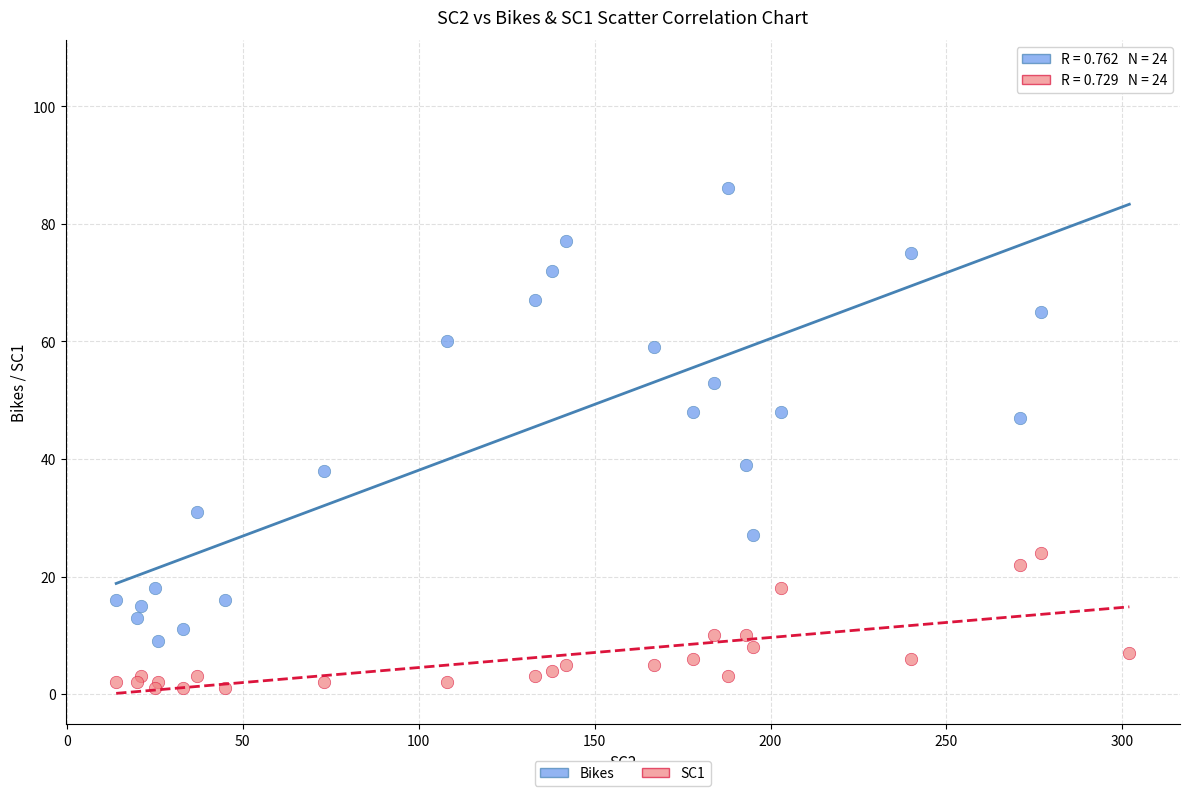

What is the X range (max minus min) for the scatter plot?

288